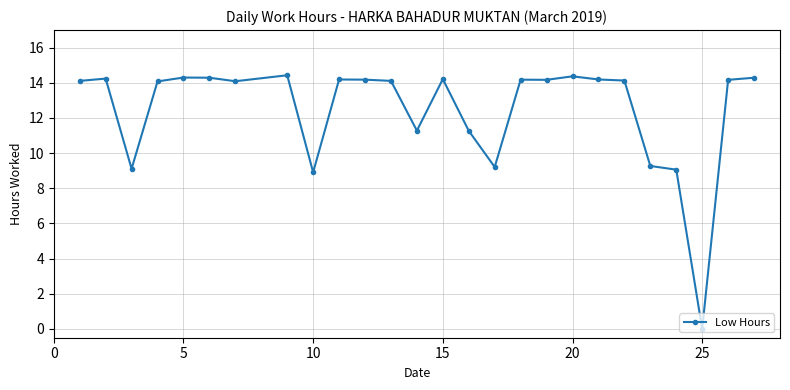

What is the maximum value shown in the chart?

14.4